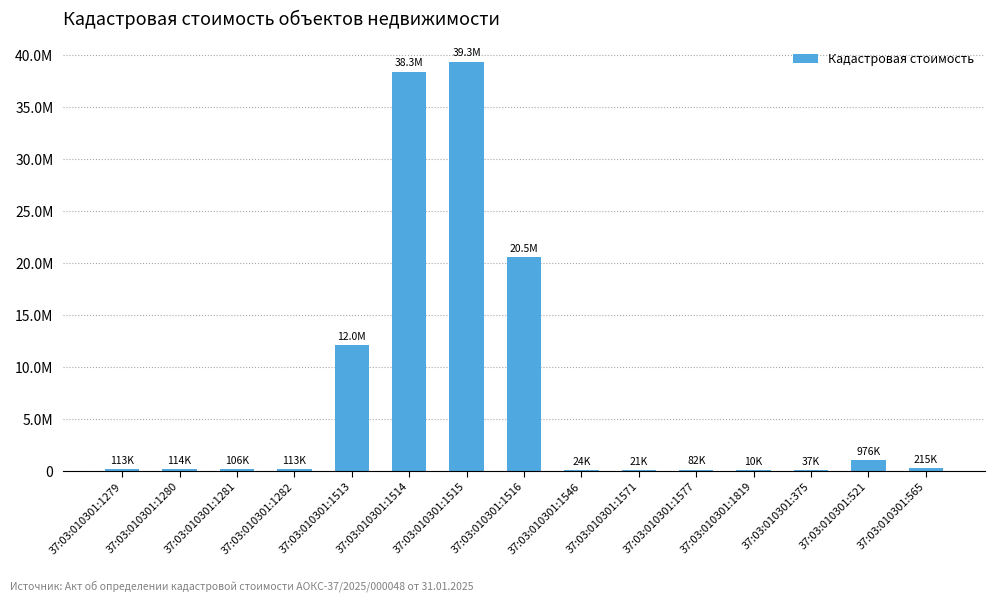

List the labels in order of value, smallest first.

37:03:010301:1819, 37:03:010301:1571, 37:03:010301:1546, 37:03:010301:375, 37:03:010301:1577, 37:03:010301:1281, 37:03:010301:1282, 37:03:010301:1279, 37:03:010301:1280, 37:03:010301:565, 37:03:010301:521, 37:03:010301:1513, 37:03:010301:1516, 37:03:010301:1514, 37:03:010301:1515